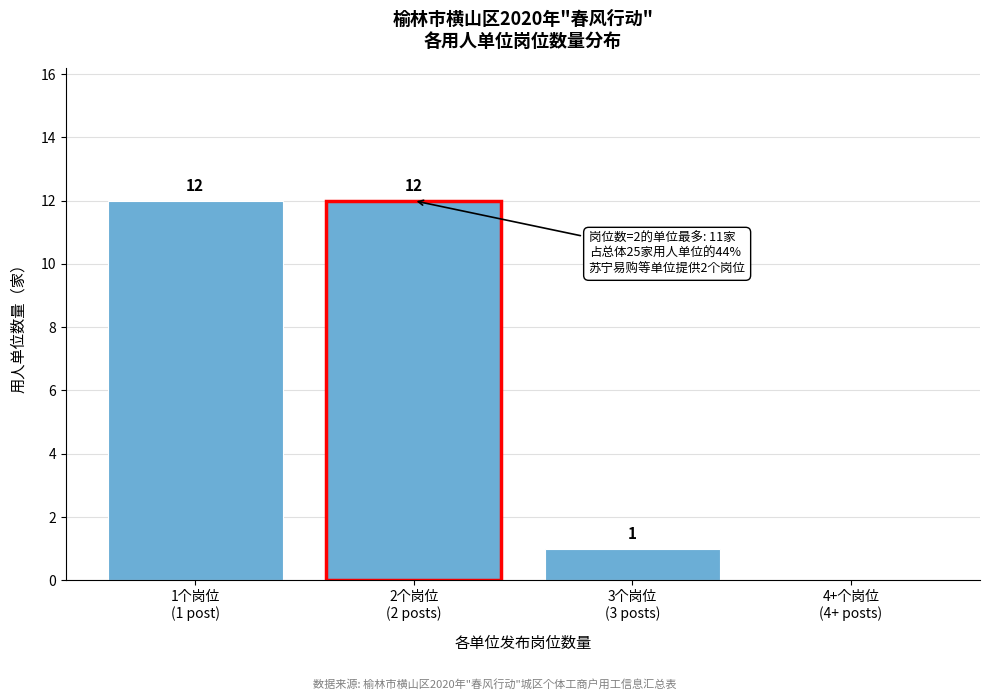

What is the maximum value shown in the chart?

12